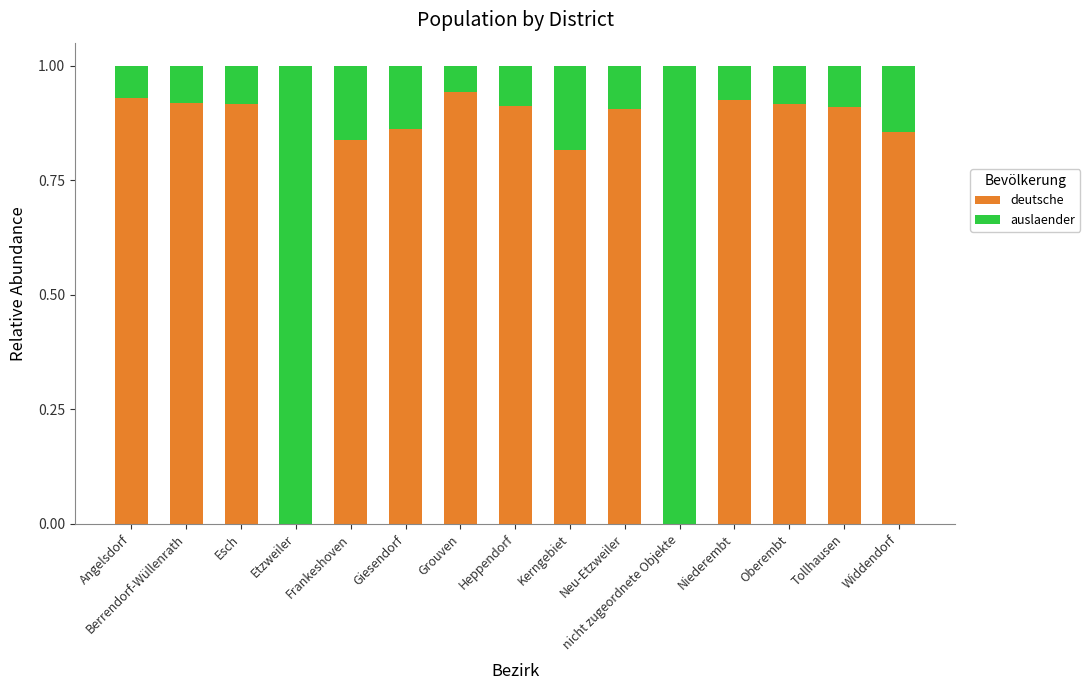

What is the total value across all series at nicht zugeordnete Objekte?

1.0